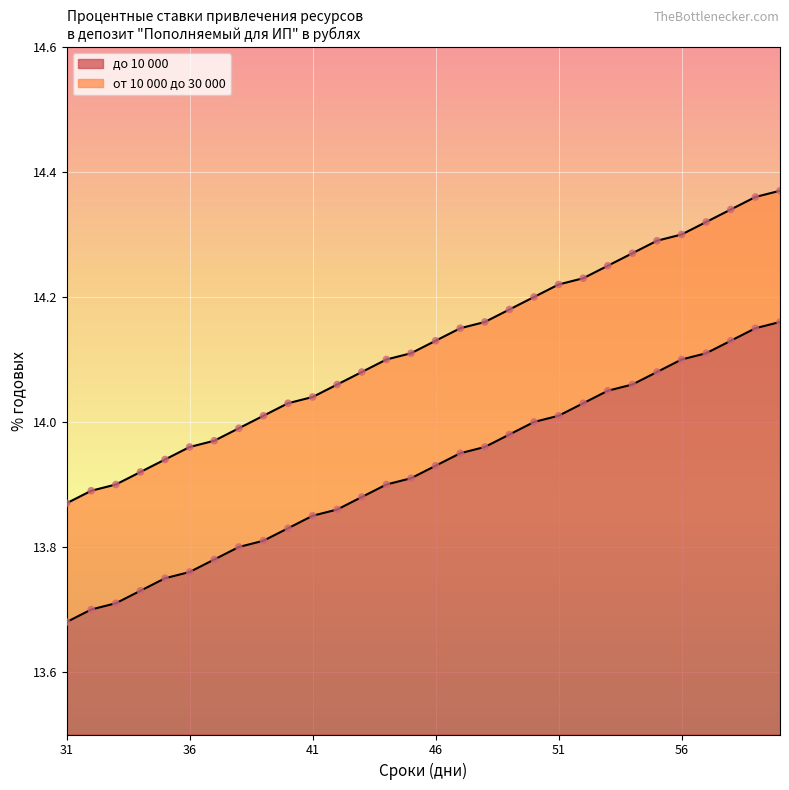

Which series has the widest spread of Y values?

от 10 000 до 30 000